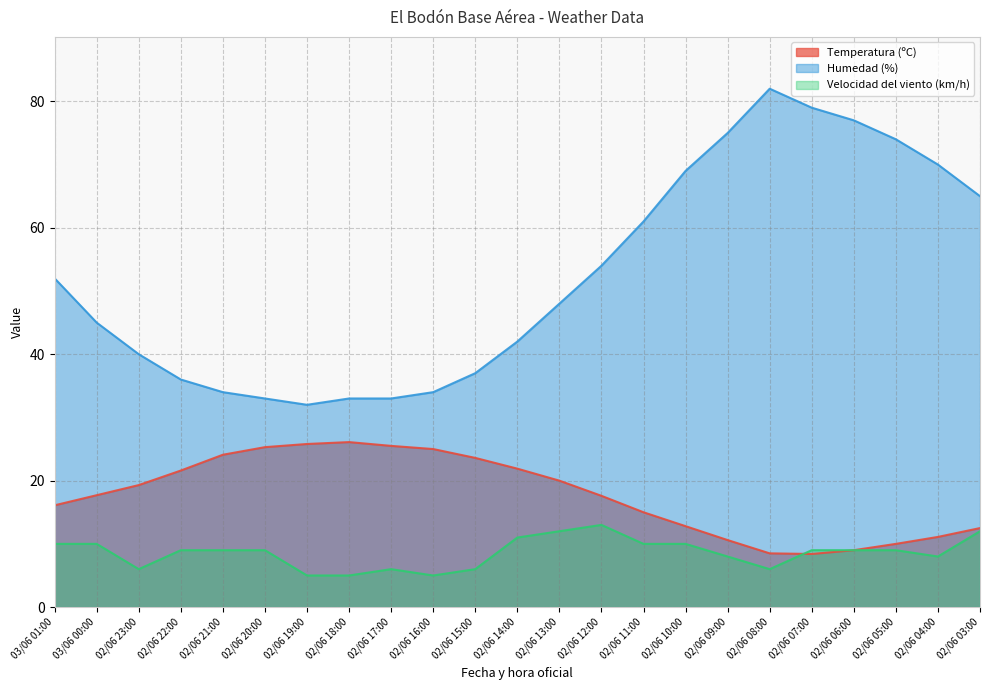

At which category does the chart reach its minimum across all series?

02/06 19:00